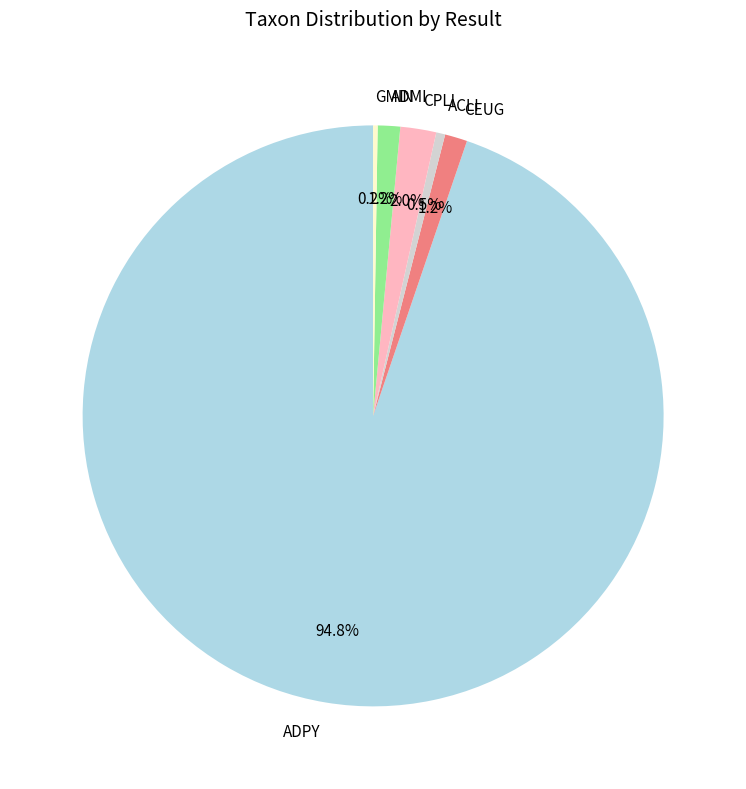

Which slice is the largest?

ADPY